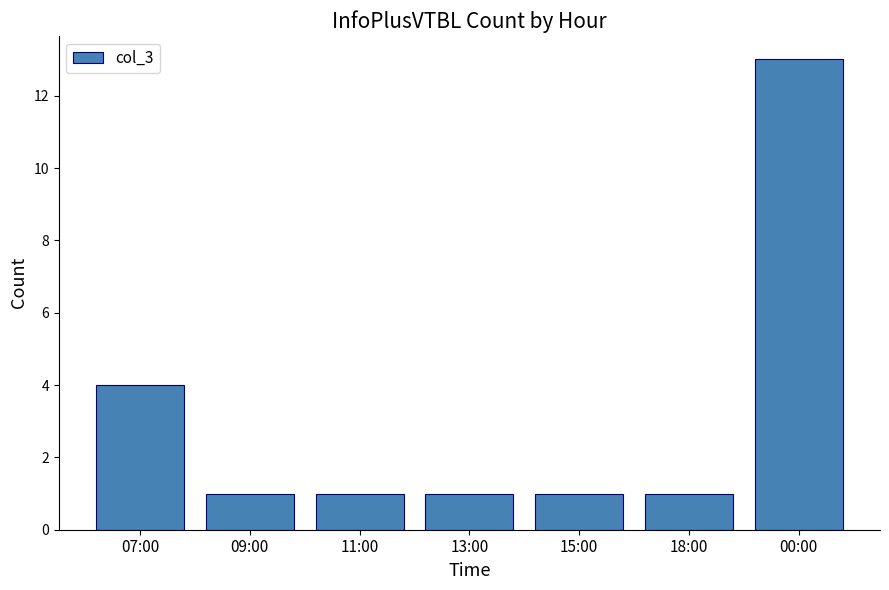

The chart shows a value of 1 at 15:00. True or false?

True